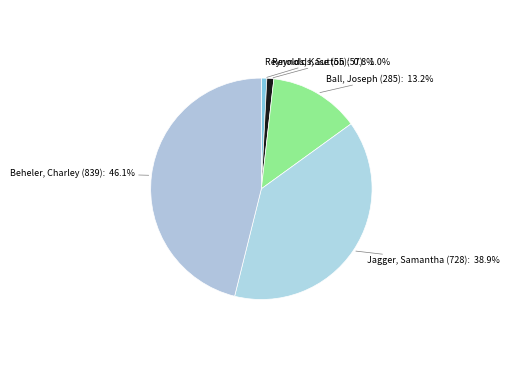

Count the number of slices in the pie.

5